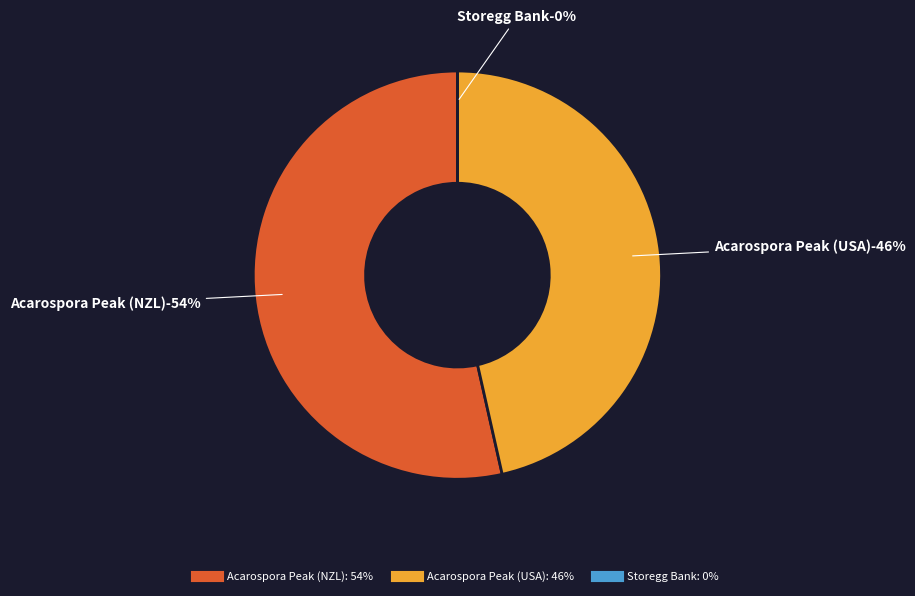

How many segments does this pie chart have?

3